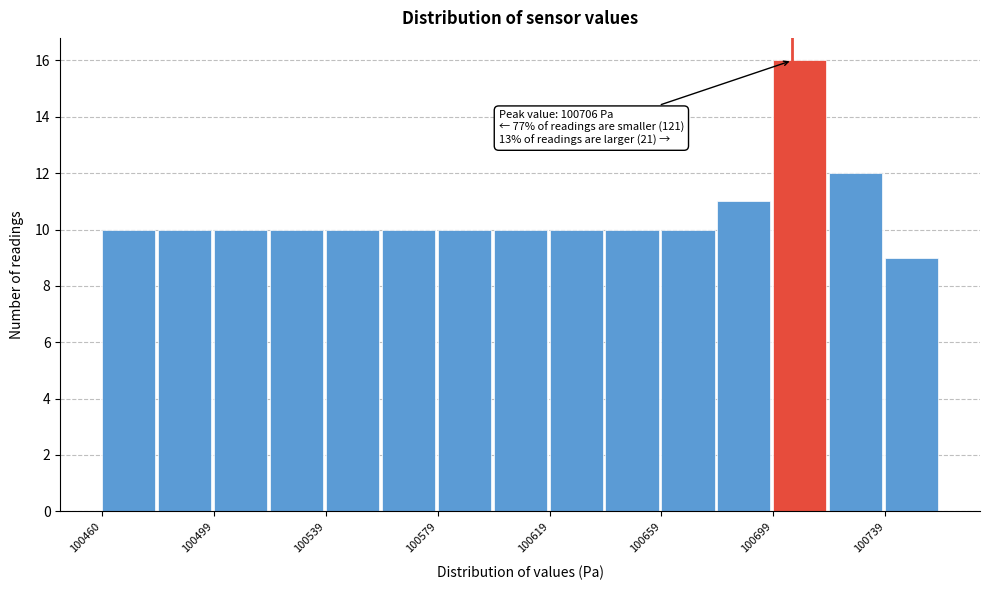

Read against the x-axis, roughly where is the centre of the tallest bar?

100710